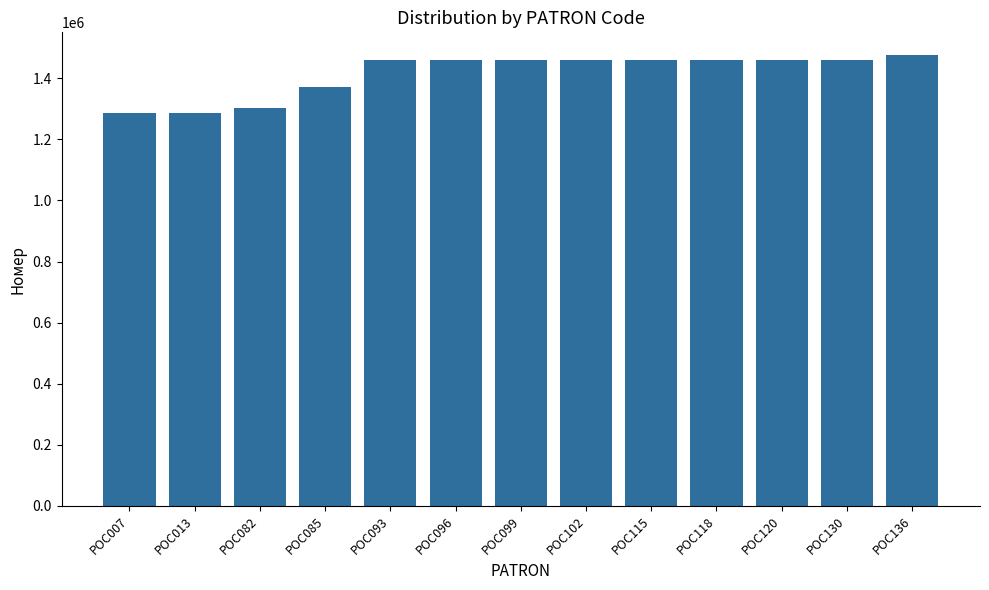

Between POC120 and POC013, which is larger?

POC120